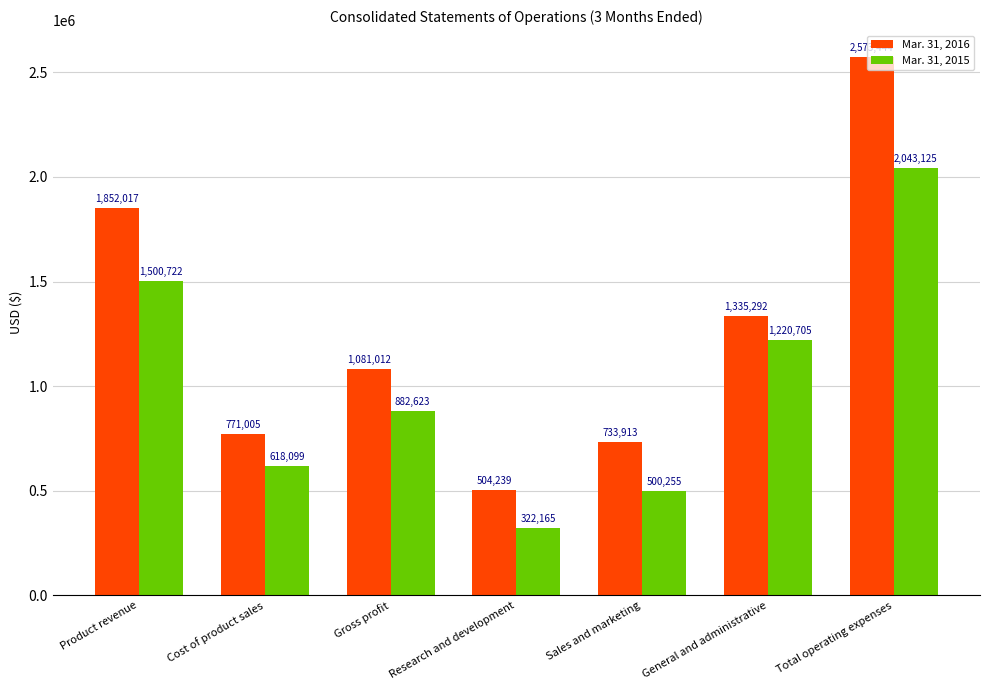

What is the greatest value displayed?

2573444